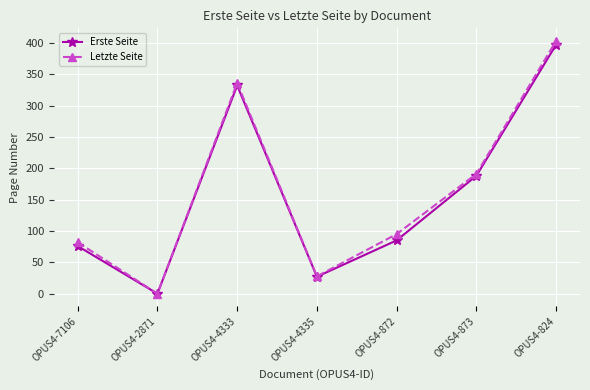

Reading left to right, list all the values displayed in this chart.

Erste Seite: OPUS4-7106=76.0	OPUS4-2871=0.0	OPUS4-4333=332.0	OPUS4-4335=27.1	OPUS4-872=85.0	OPUS4-873=188.0	OPUS4-824=397.0
Letzte Seite: OPUS4-7106=82.0	OPUS4-2871=0.0	OPUS4-4333=336.0	OPUS4-4335=27.6	OPUS4-872=95.0	OPUS4-873=191.0	OPUS4-824=403.0